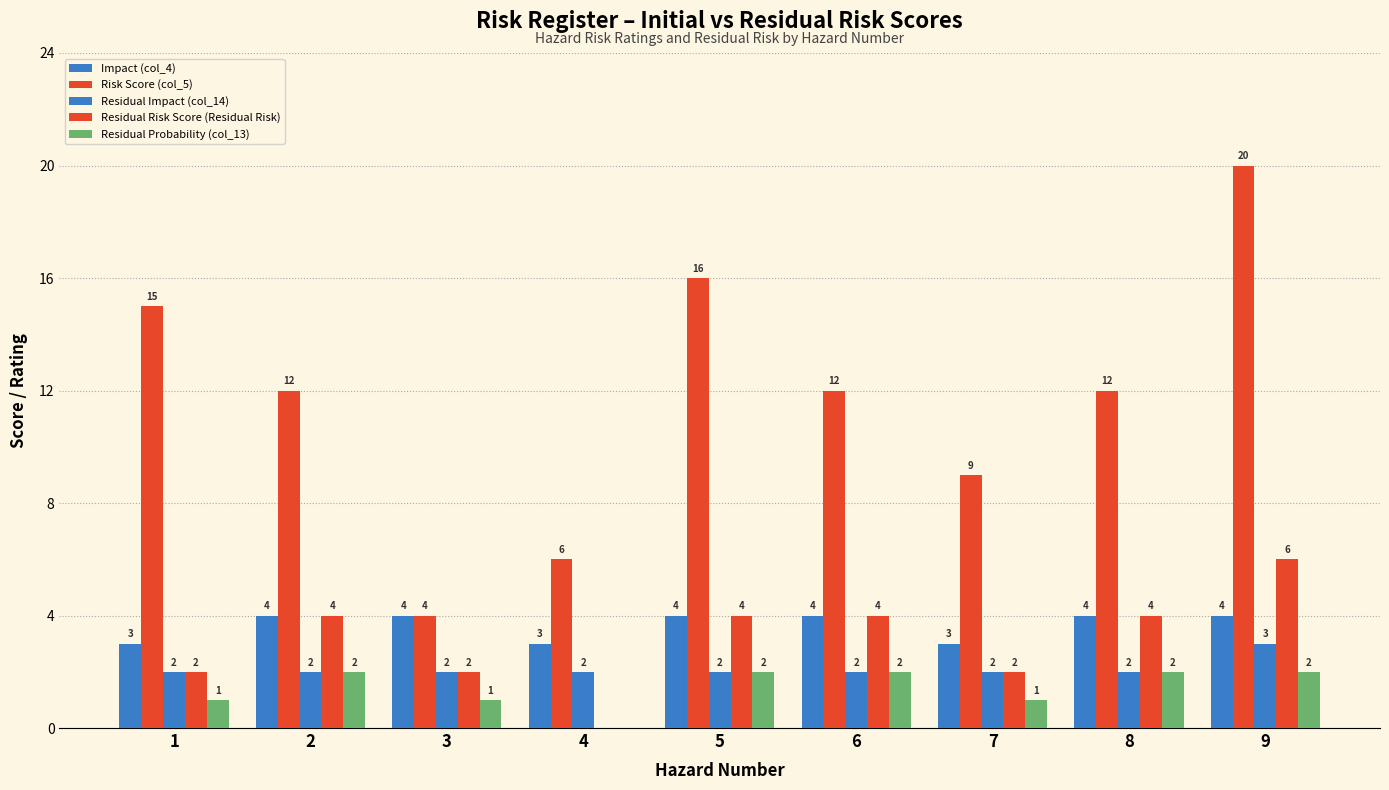

What is the difference between the maximum and minimum values in the Residual Probability (col_13) series?

2